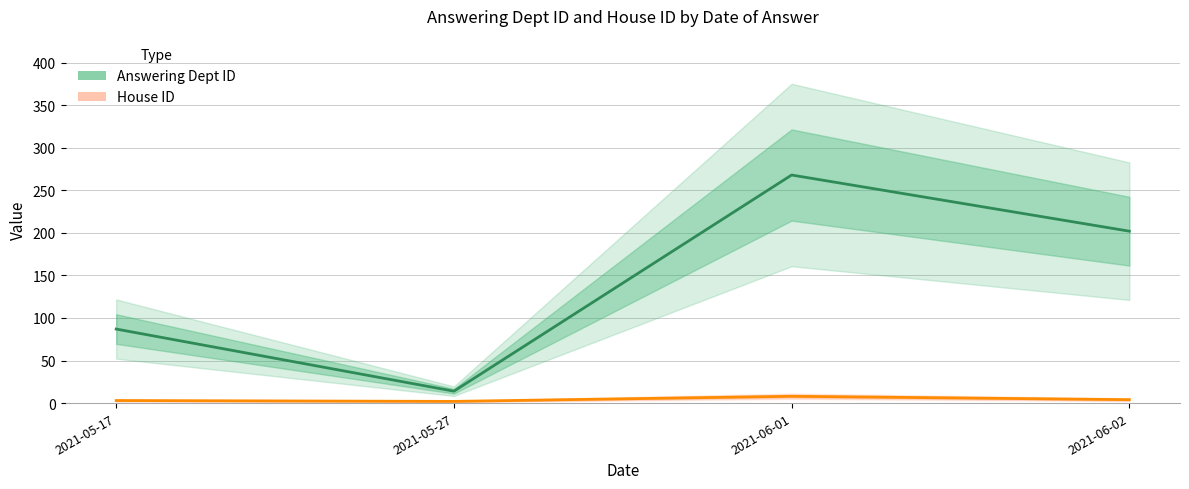

What is the total value across all series at 2021-06-01?

276